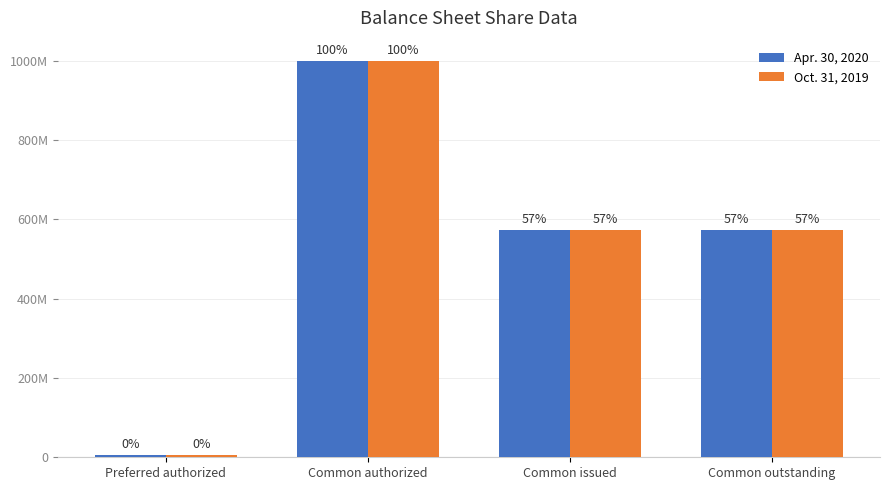

At which label does Apr. 30, 2020 reach its peak?

Common authorized